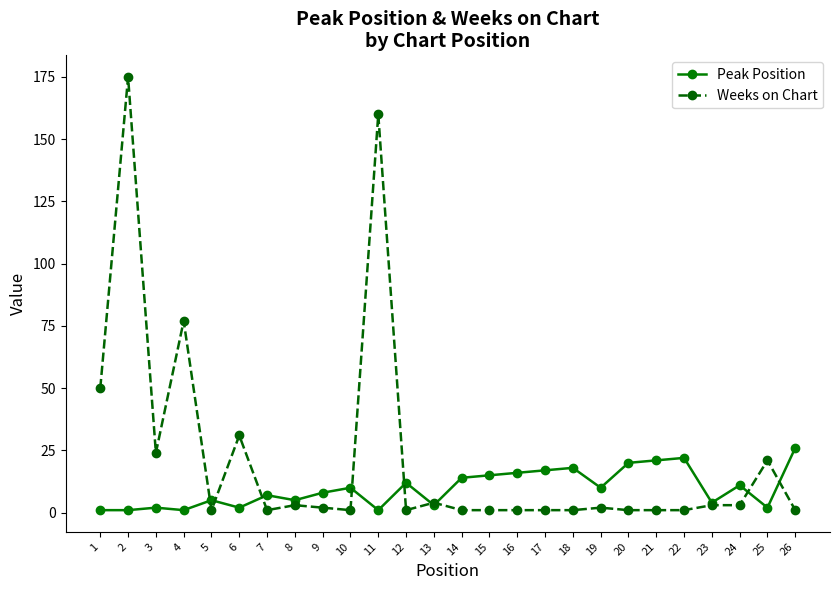

List the series in order of their peak value, lowest first.

Peak Position, Weeks on Chart